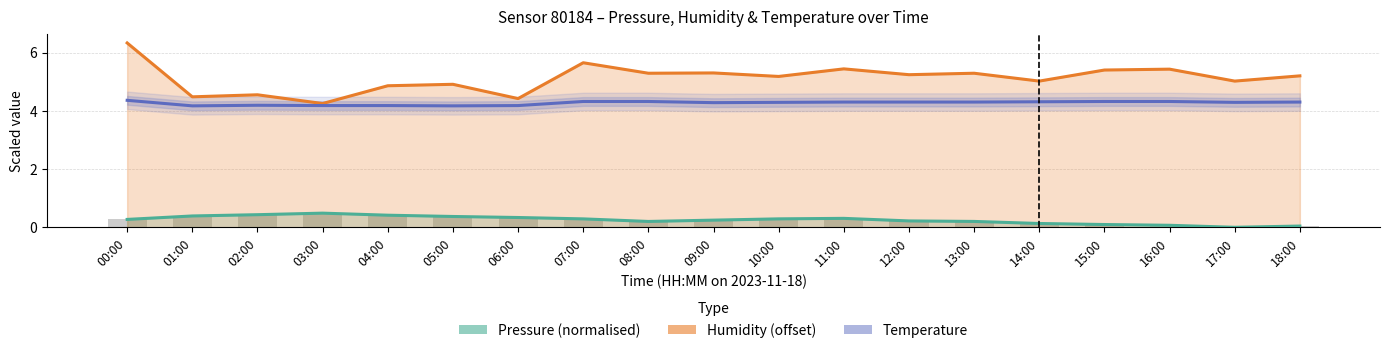

Read the Humidity offset (−88 %) value at 08:00.

5.3